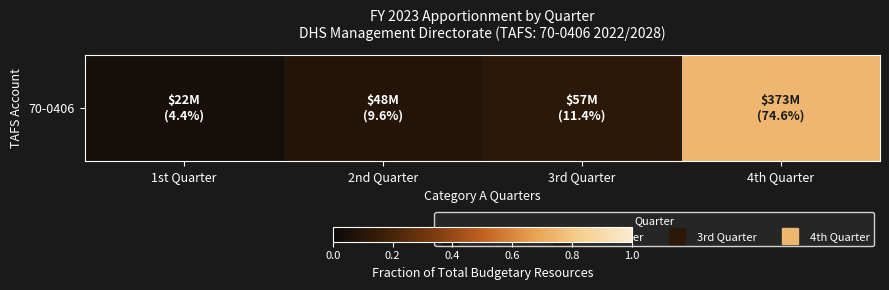

What is the average value?

0.2